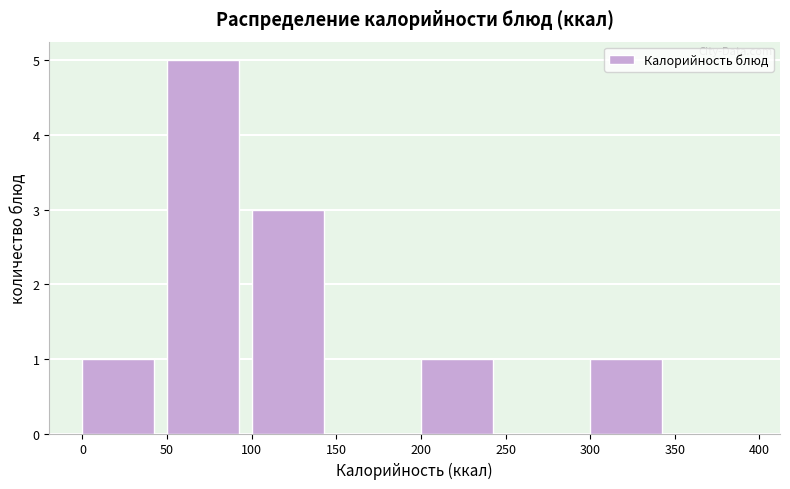

Reading left to right, list every bar in this chart as the range it spans on the x-axis followed by its height. The values are not printed on the chart, so give them approximately, as read against the axis.

0 to 50: 1
50 to 100: 5
100 to 150: 3
150 to 200: 0
200 to 250: 1
250 to 300: 0
300 to 350: 1
350 to 400: 0